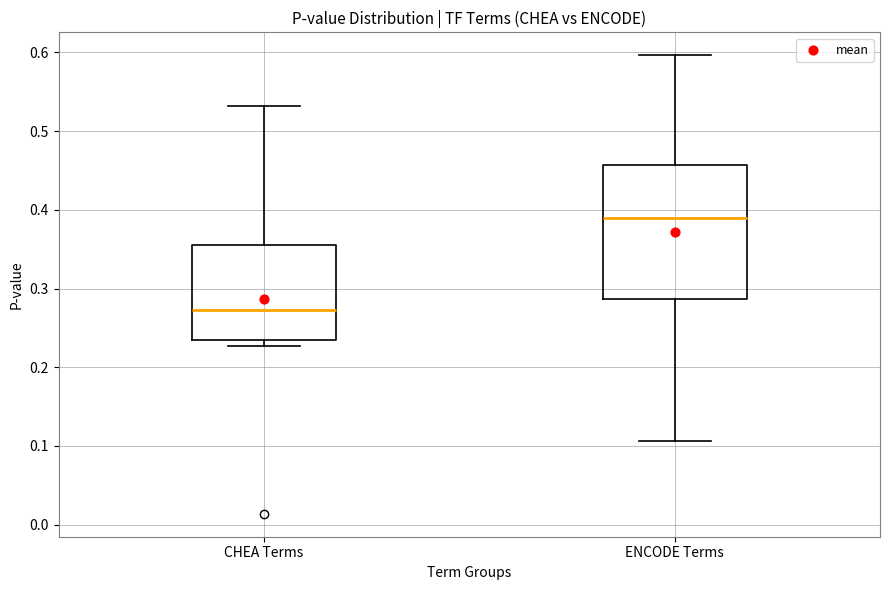

Reading left to right, read every box against the y-axis: the position of its median line, the range the box covers, and the ends of its whiskers. The values are not printed on the chart, so give them approximately, as read against the axis.

CHEA Terms: median 0.27, box 0.23 to 0.35, whiskers 0.23 (just below the box's lower edge) to 0.53
ENCODE Terms: median 0.39, box 0.29 to 0.46, whiskers 0.11 to 0.60